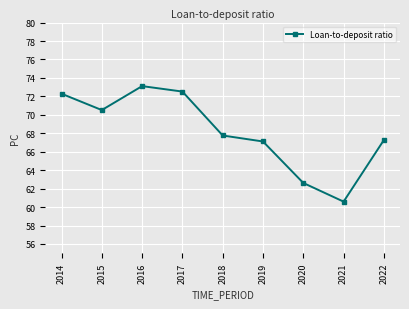

What is the ratio of the value at 2015 to the value at 2022?

1.0